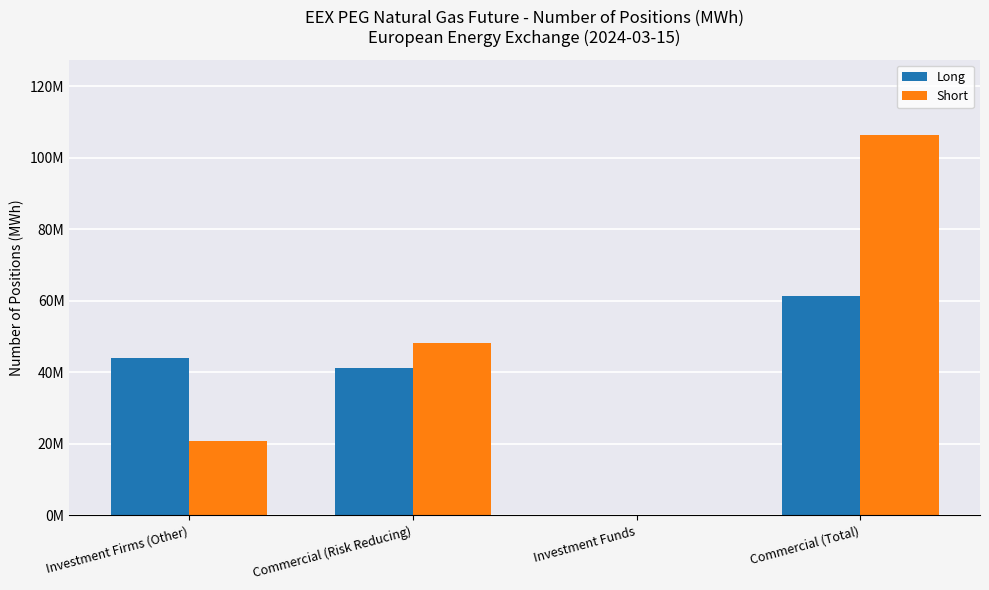

Which series changed the most between Investment Firms (Other) and Investment Funds?

Long